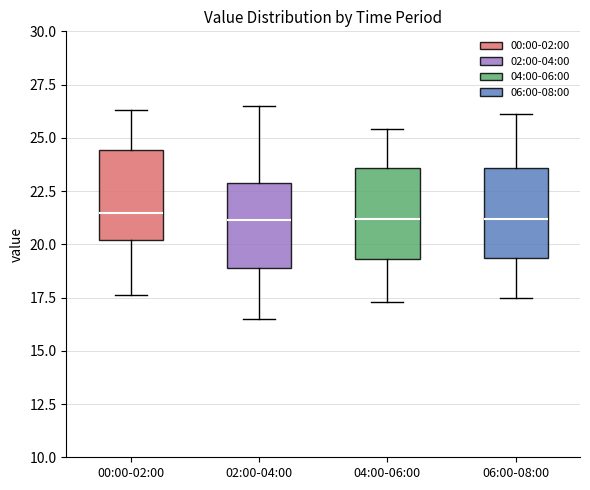

Reading left to right, read every box against the y-axis: the position of its median line, the range the box covers, and the ends of its whiskers. The values are not printed on the chart, so give them approximately, as read against the axis.

00:00-02:00: median 21.5, box 20.0 to 24.5, whiskers 17.5 to 26.5
02:00-04:00: median 21.0, box 19.0 to 23.0, whiskers 16.5 to 26.5
04:00-06:00: median 21.0, box 19.5 to 23.5, whiskers 17.5 to 25.5
06:00-08:00: median 21.0, box 19.5 to 23.5, whiskers 17.5 to 26.0